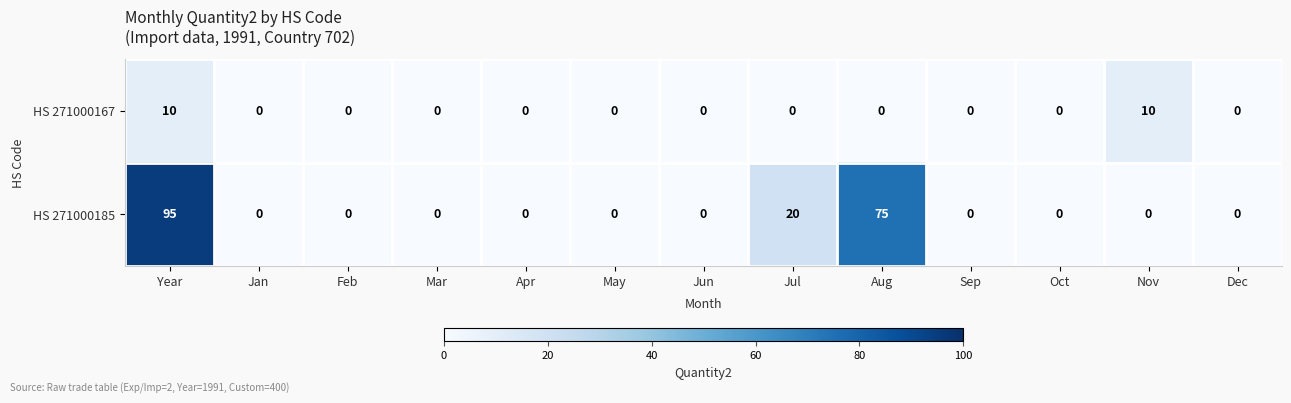

The HS 271000185 series shows 0 at Jun. True or false?

True